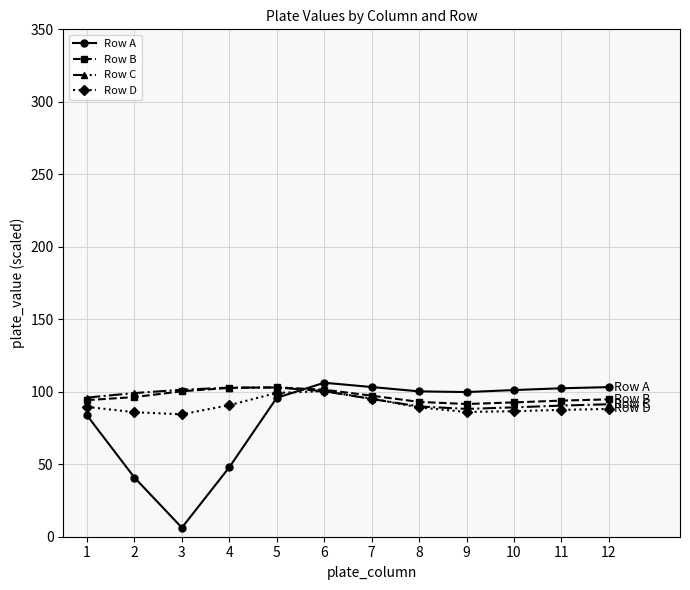

After their last crossing, which series has the higher values: Row A or Row C?

Row A